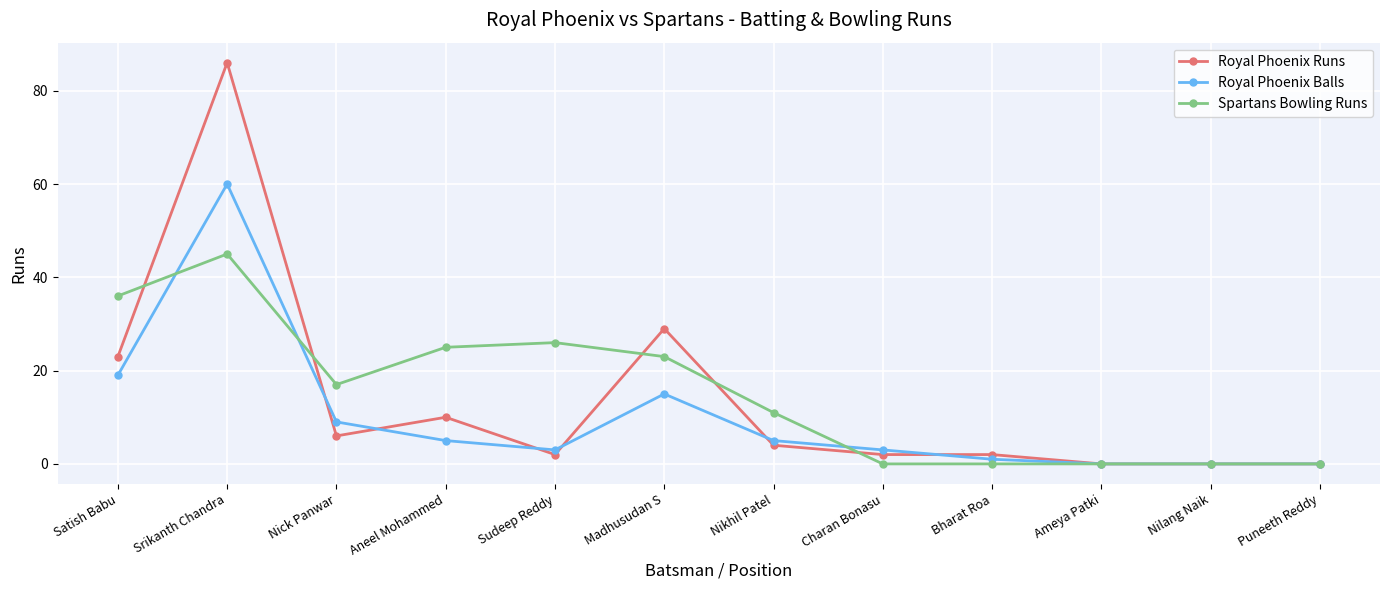

At which category does the chart reach its peak across all series?

Srikanth Chandra